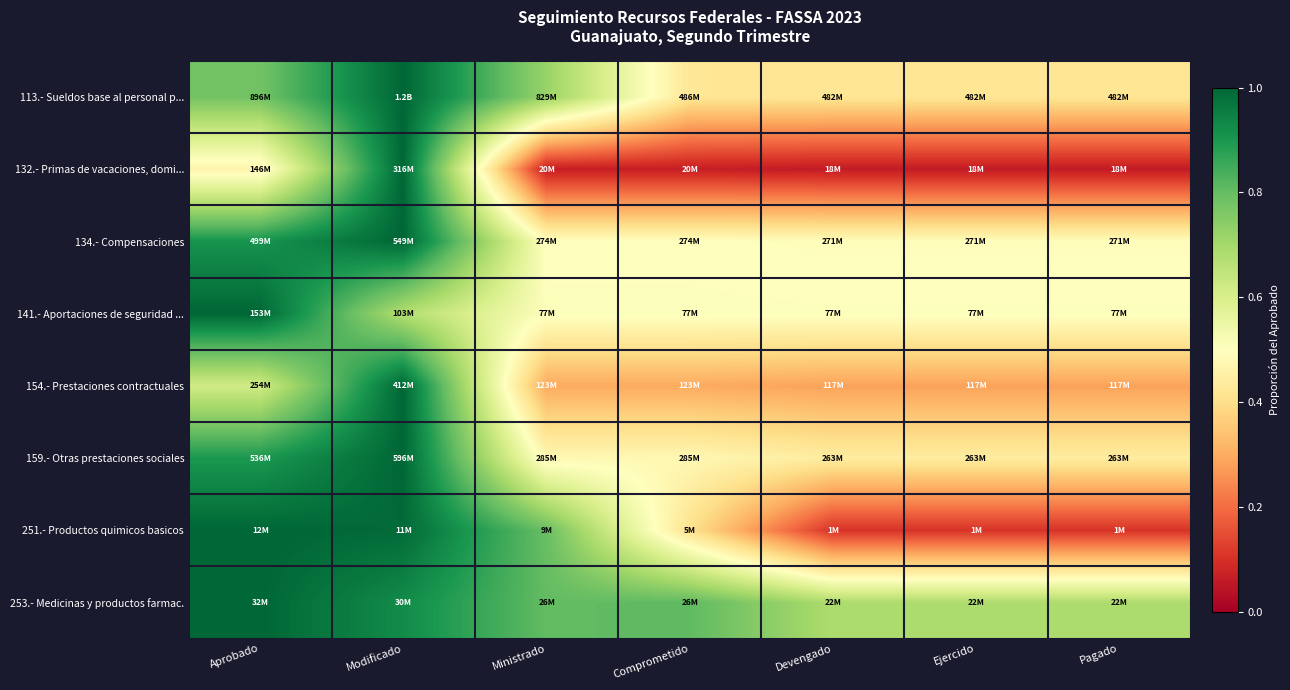

Reading left to right, what are all the values shown in this chart?

113.- Sueldos base al personal p...: Aprobado=0.8	Modificado=1.0	Ministrado=0.7	Comprometido=0.4	Devengado=0.4	Ejercido=0.4	Pagado=0.4
132.- Primas de vacaciones, domi...: Aprobado=0.5	Modificado=1.0	Ministrado=0.1	Comprometido=0.1	Devengado=0.1	Ejercido=0.1	Pagado=0.1
134.- Compensaciones: Aprobado=0.9	Modificado=1.0	Ministrado=0.5	Comprometido=0.5	Devengado=0.5	Ejercido=0.5	Pagado=0.5
141.- Aportaciones de seguridad ...: Aprobado=1.0	Modificado=0.7	Ministrado=0.5	Comprometido=0.5	Devengado=0.5	Ejercido=0.5	Pagado=0.5
154.- Prestaciones contractuales: Aprobado=0.6	Modificado=1.0	Ministrado=0.3	Comprometido=0.3	Devengado=0.3	Ejercido=0.3	Pagado=0.3
159.- Otras prestaciones sociales: Aprobado=0.9	Modificado=1.0	Ministrado=0.5	Comprometido=0.5	Devengado=0.4	Ejercido=0.4	Pagado=0.4
251.- Productos quimicos basicos: Aprobado=1.0	Modificado=1.0	Ministrado=0.8	Comprometido=0.4	Devengado=0.1	Ejercido=0.1	Pagado=0.1
253.- Medicinas y productos farmac.: Aprobado=1.0	Modificado=0.9	Ministrado=0.8	Comprometido=0.8	Devengado=0.7	Ejercido=0.7	Pagado=0.7